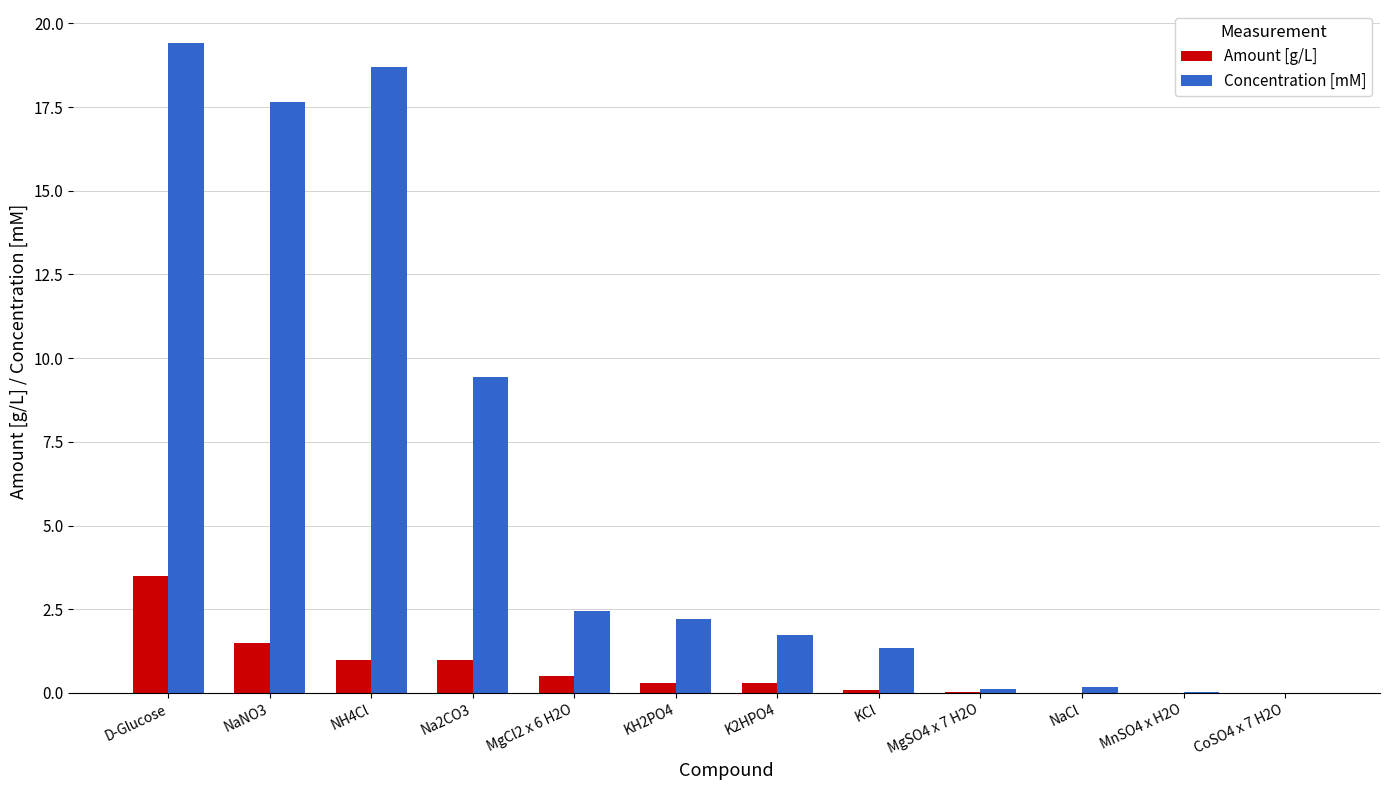

Which series has the largest total across all categories?

Concentration [mM]